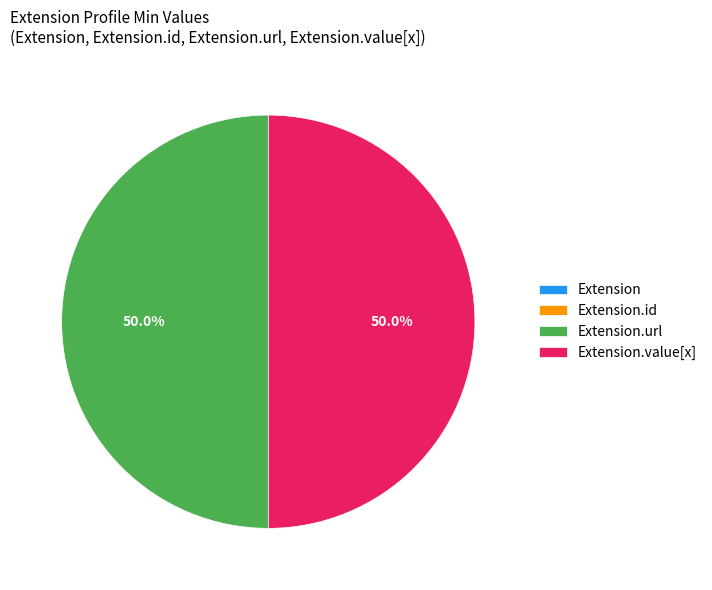

Which category has the biggest portion of the pie?

Extension.url